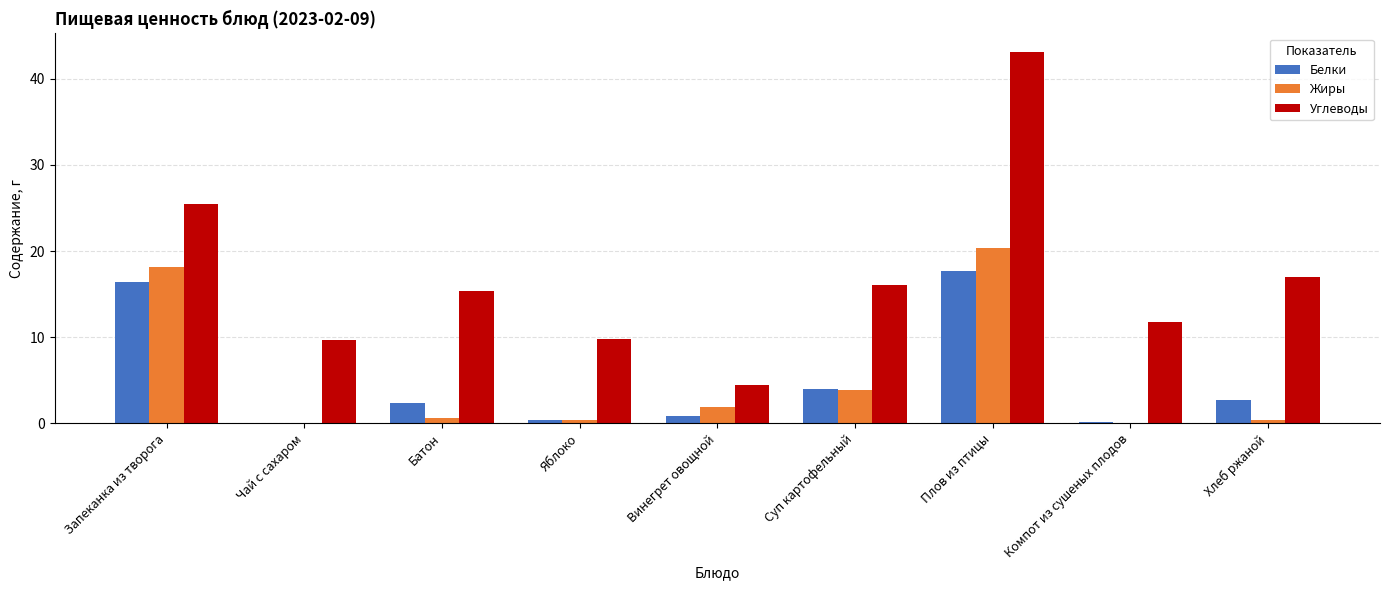

At which category is the sum across all series the highest?

Плов из птицы